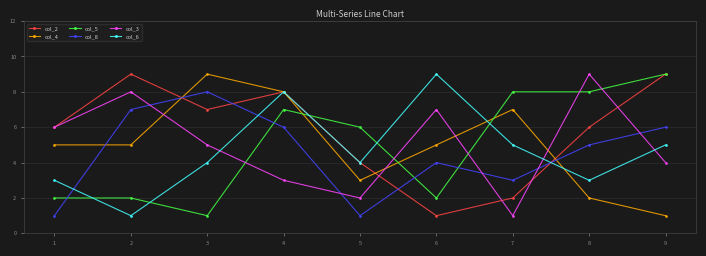

Does the chart have visible grid lines?

Yes